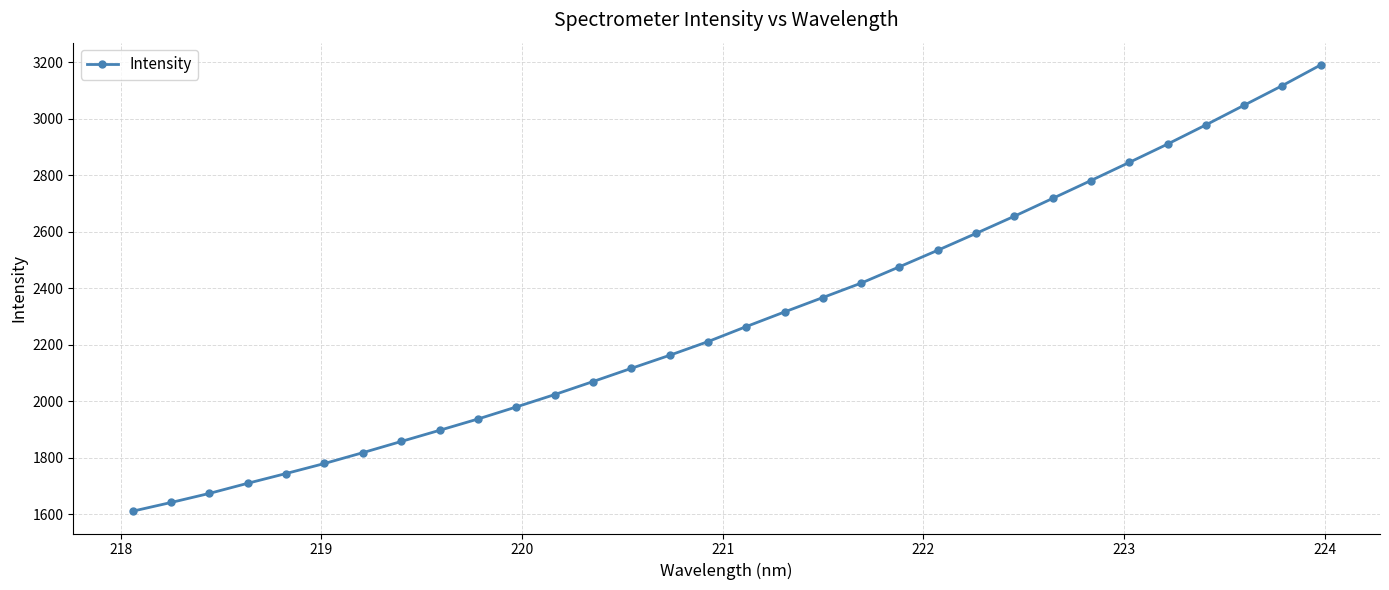

What is the maximum value shown in the chart?

3190.3